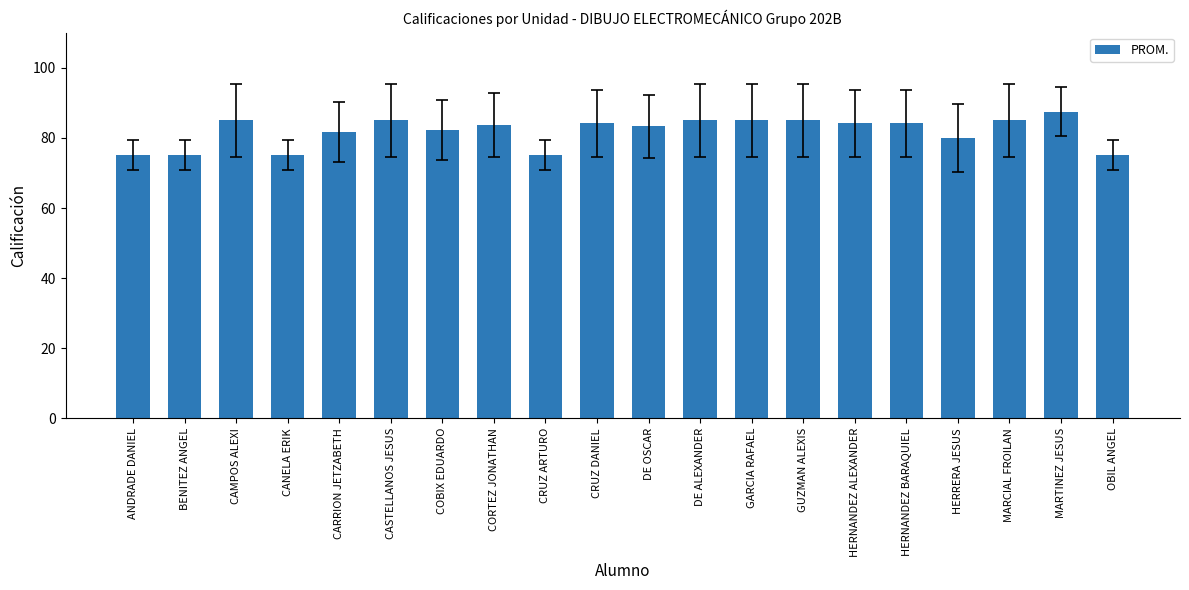

What is the ratio of the value at MARCIAL FROILAN to the value at CASTELLANOS JESUS?

1.0